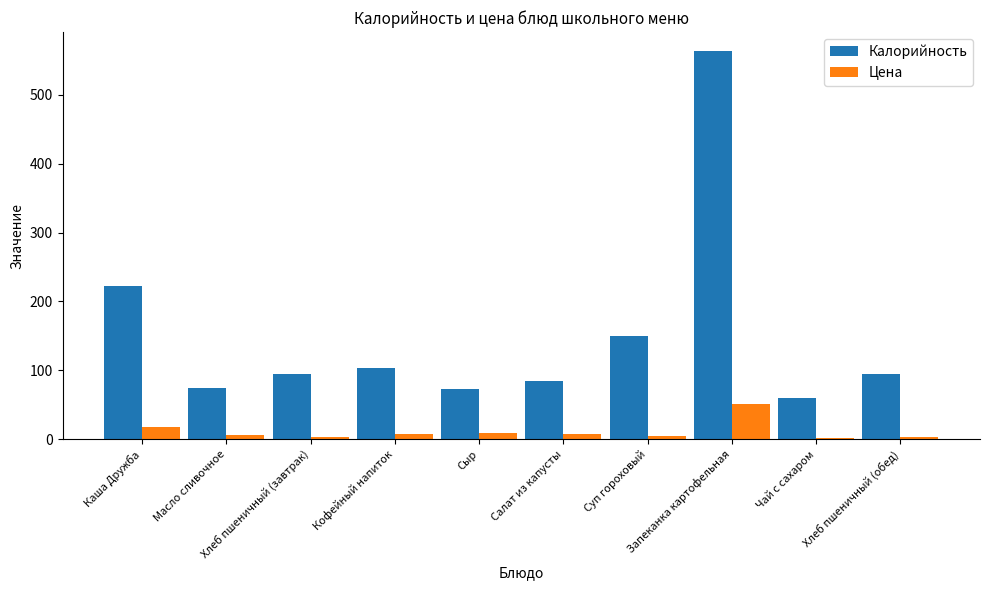

Which series has the largest total across all categories?

Калорийность